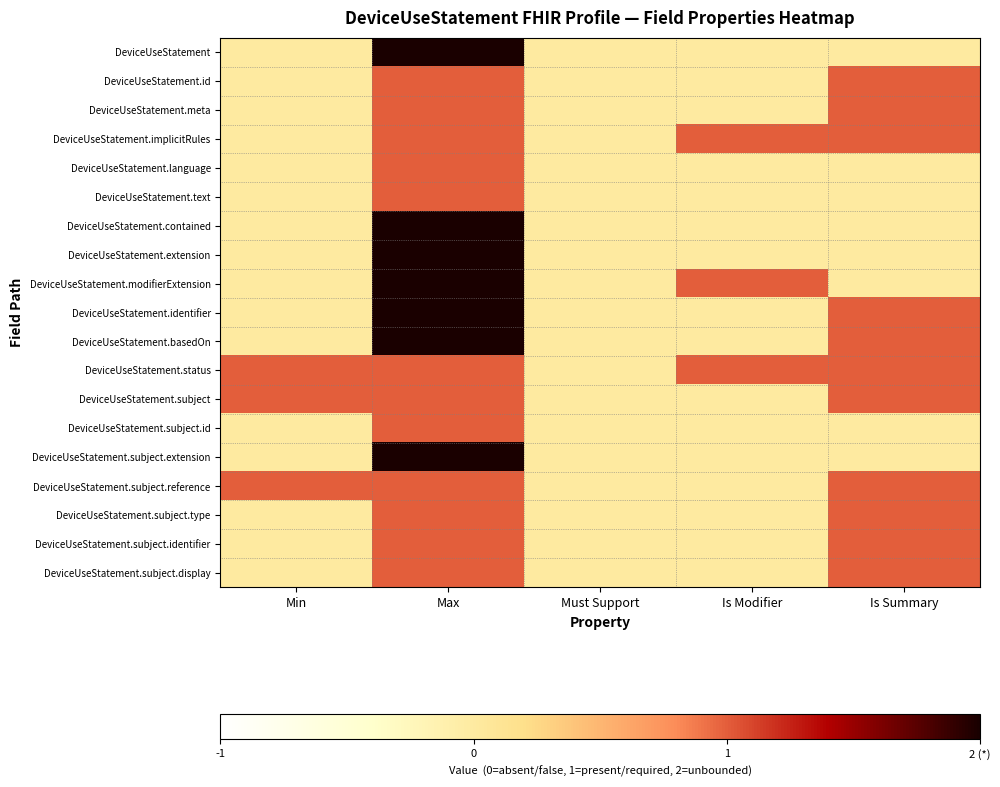

Reading left to right, transcribe all the data shown in this chart.

DeviceUseStatement: Min=0	Max=2	Must Support=0	Is Modifier=0	Is Summary=0
DeviceUseStatement.id: Min=0	Max=1	Must Support=0	Is Modifier=0	Is Summary=1
DeviceUseStatement.meta: Min=0	Max=1	Must Support=0	Is Modifier=0	Is Summary=1
DeviceUseStatement.implicitRules: Min=0	Max=1	Must Support=0	Is Modifier=1	Is Summary=1
DeviceUseStatement.language: Min=0	Max=1	Must Support=0	Is Modifier=0	Is Summary=0
DeviceUseStatement.text: Min=0	Max=1	Must Support=0	Is Modifier=0	Is Summary=0
DeviceUseStatement.contained: Min=0	Max=2	Must Support=0	Is Modifier=0	Is Summary=0
DeviceUseStatement.extension: Min=0	Max=2	Must Support=0	Is Modifier=0	Is Summary=0
DeviceUseStatement.modifierExtension: Min=0	Max=2	Must Support=0	Is Modifier=1	Is Summary=0
DeviceUseStatement.identifier: Min=0	Max=2	Must Support=0	Is Modifier=0	Is Summary=1
DeviceUseStatement.basedOn: Min=0	Max=2	Must Support=0	Is Modifier=0	Is Summary=1
DeviceUseStatement.status: Min=1	Max=1	Must Support=0	Is Modifier=1	Is Summary=1
DeviceUseStatement.subject: Min=1	Max=1	Must Support=0	Is Modifier=0	Is Summary=1
DeviceUseStatement.subject.id: Min=0	Max=1	Must Support=0	Is Modifier=0	Is Summary=0
DeviceUseStatement.subject.extension: Min=0	Max=2	Must Support=0	Is Modifier=0	Is Summary=0
DeviceUseStatement.subject.reference: Min=1	Max=1	Must Support=0	Is Modifier=0	Is Summary=1
DeviceUseStatement.subject.type: Min=0	Max=1	Must Support=0	Is Modifier=0	Is Summary=1
DeviceUseStatement.subject.identifier: Min=0	Max=1	Must Support=0	Is Modifier=0	Is Summary=1
DeviceUseStatement.subject.display: Min=0	Max=1	Must Support=0	Is Modifier=0	Is Summary=1